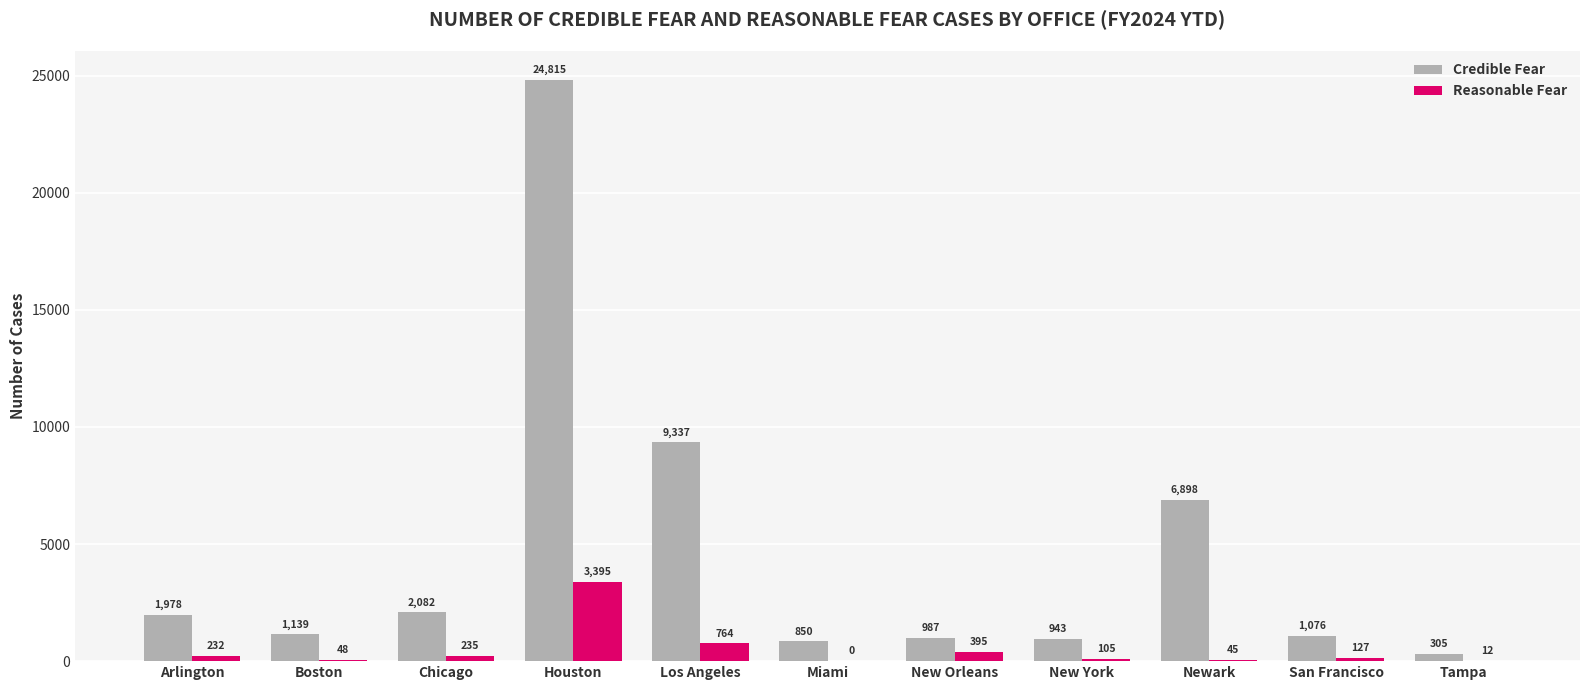

At which category is the sum across all series the highest?

Houston